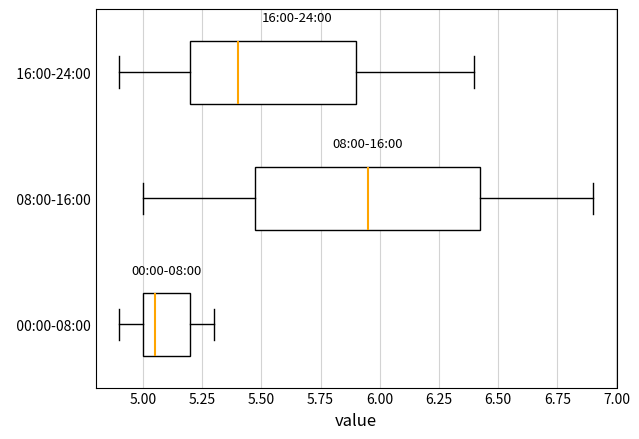

Where does the median line of the box for 16:00-24:00 sit on the x-axis? The values are not printed on the chart, so give them approximately, as read against the axis.

5.40